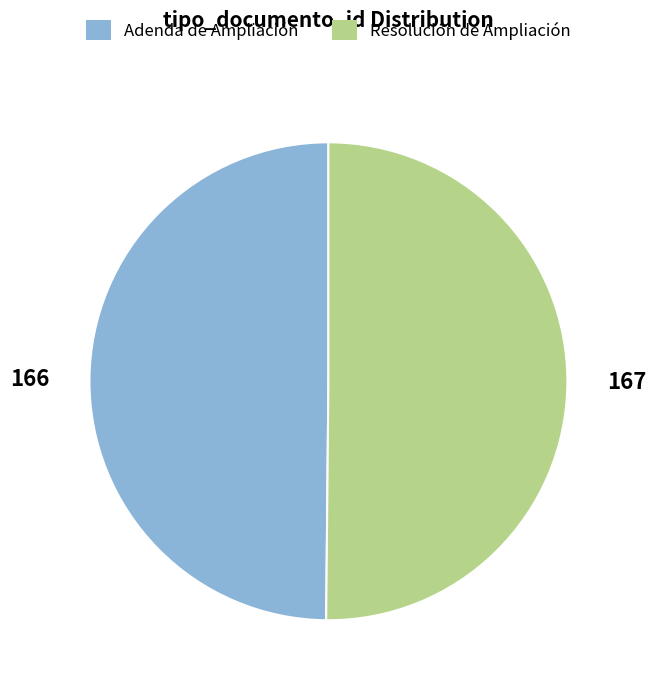

Approximately how many times larger is the value at Resolución de Ampliación compared to Adenda de Ampliación?

1.0